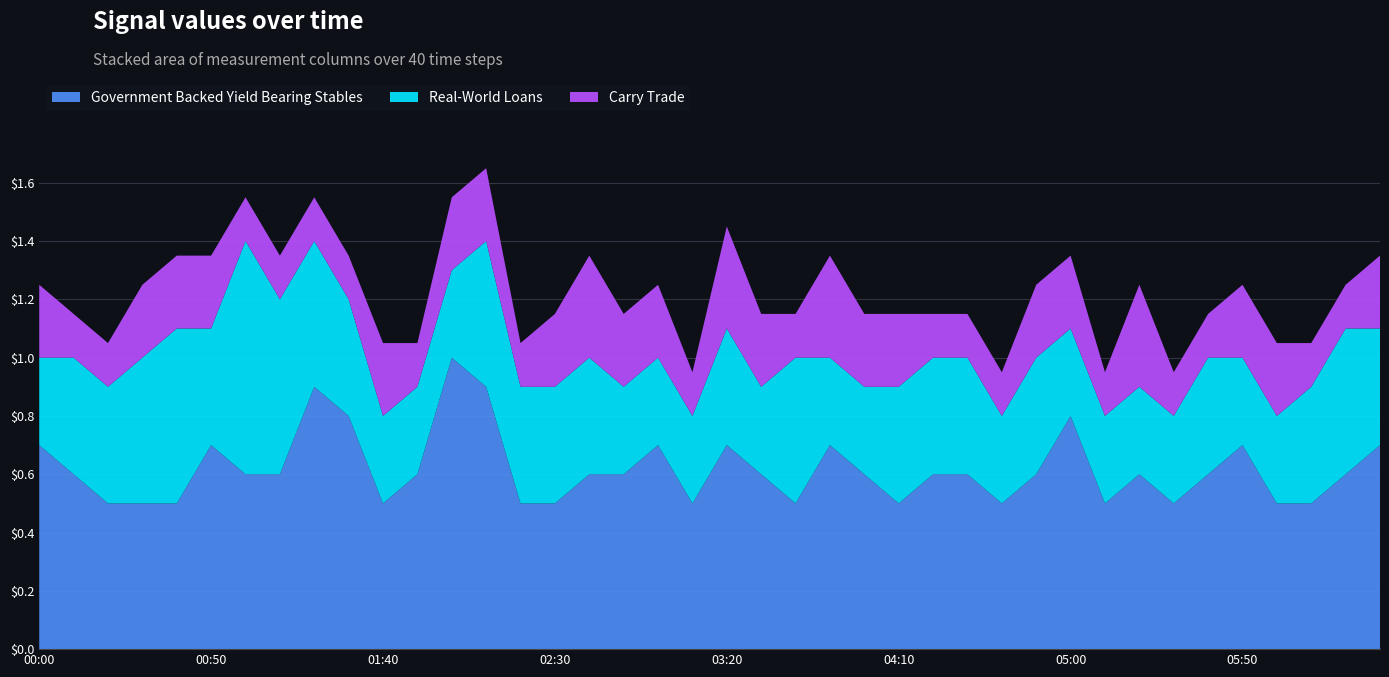

What is the maximum value for Government Backed Yield Bearing Stables?

1.0